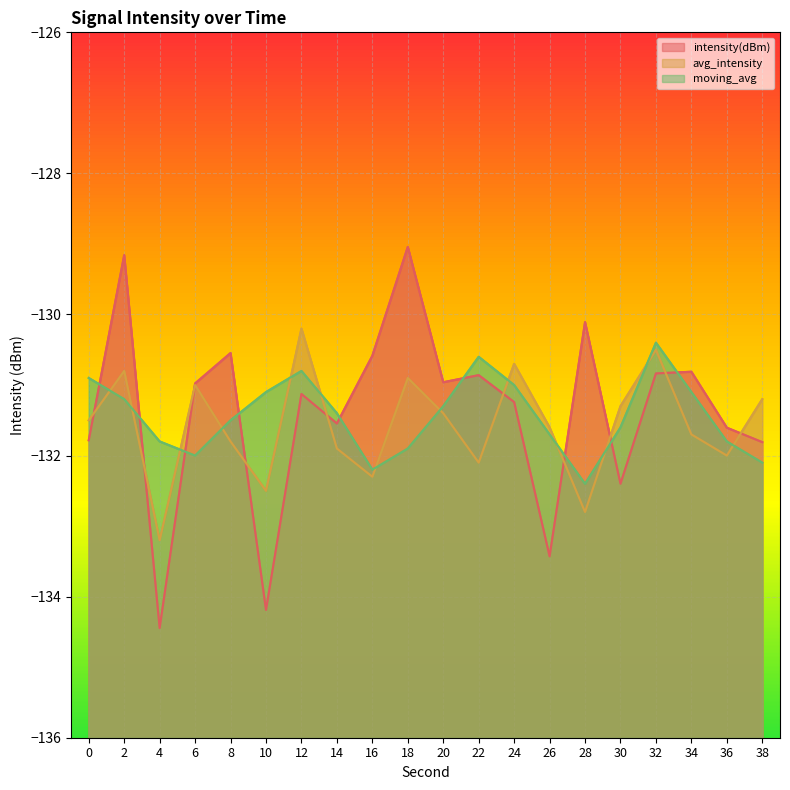

What is the difference between the second highest and minimum values in the intensity(dBm) series?

5.3